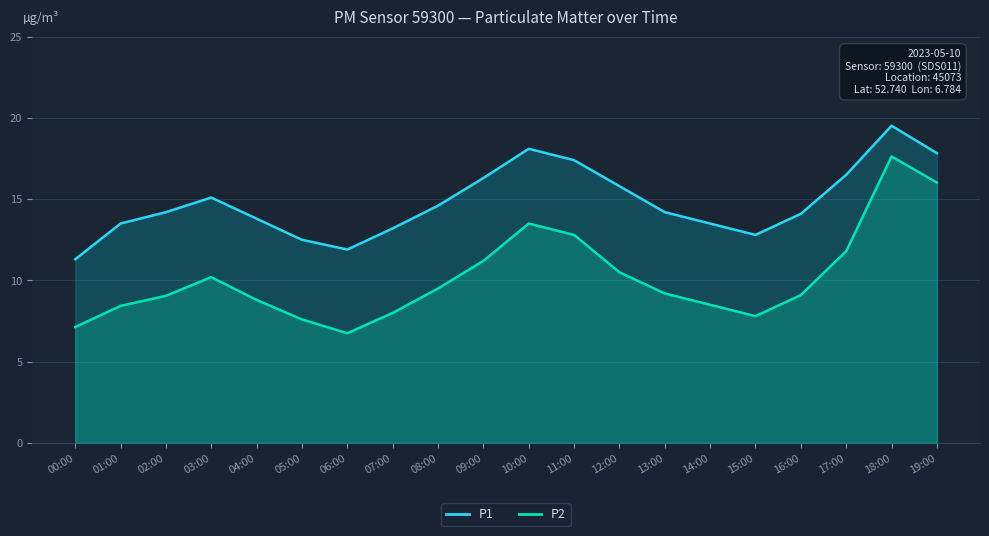

What is the label of the 6th point from the right?

14:00